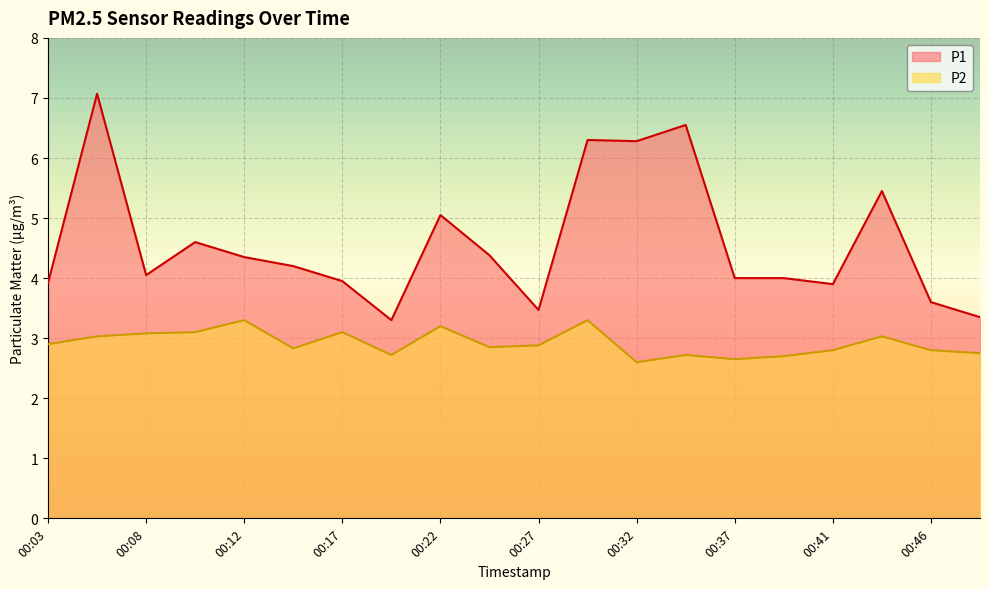

What is the sum of the P2 values at 00:20 and 00:12?

6.0